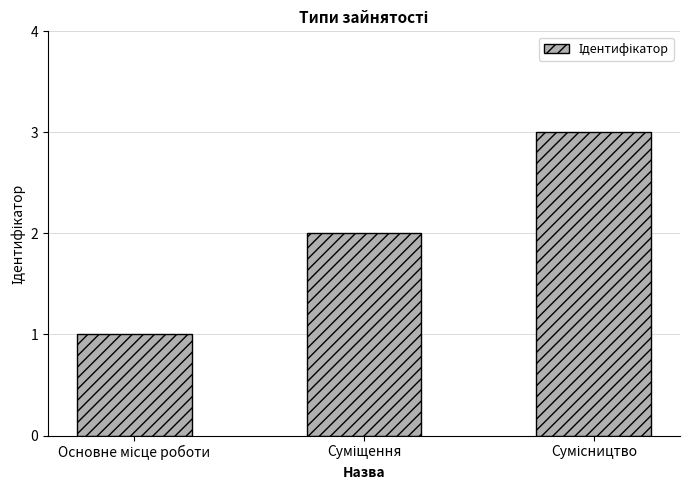

What is the greatest value displayed?

3